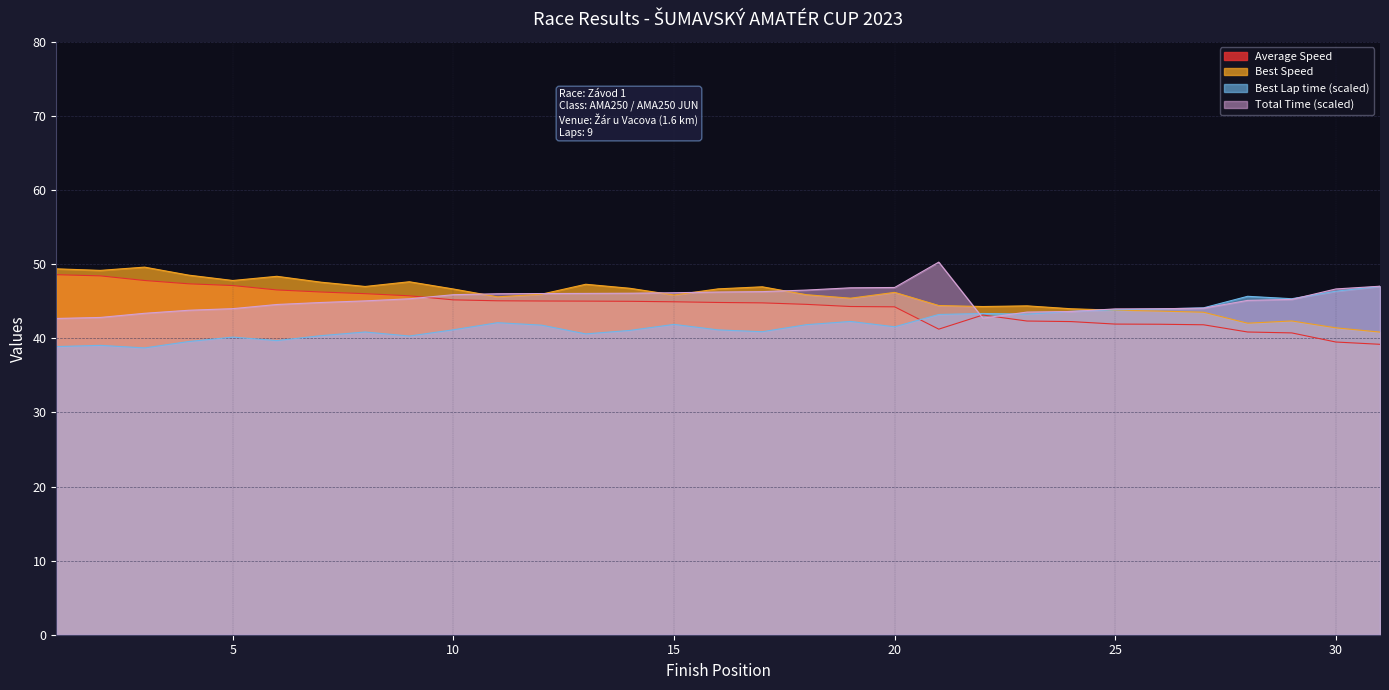

How many times do Best Speed and Total Time cross each other?

7